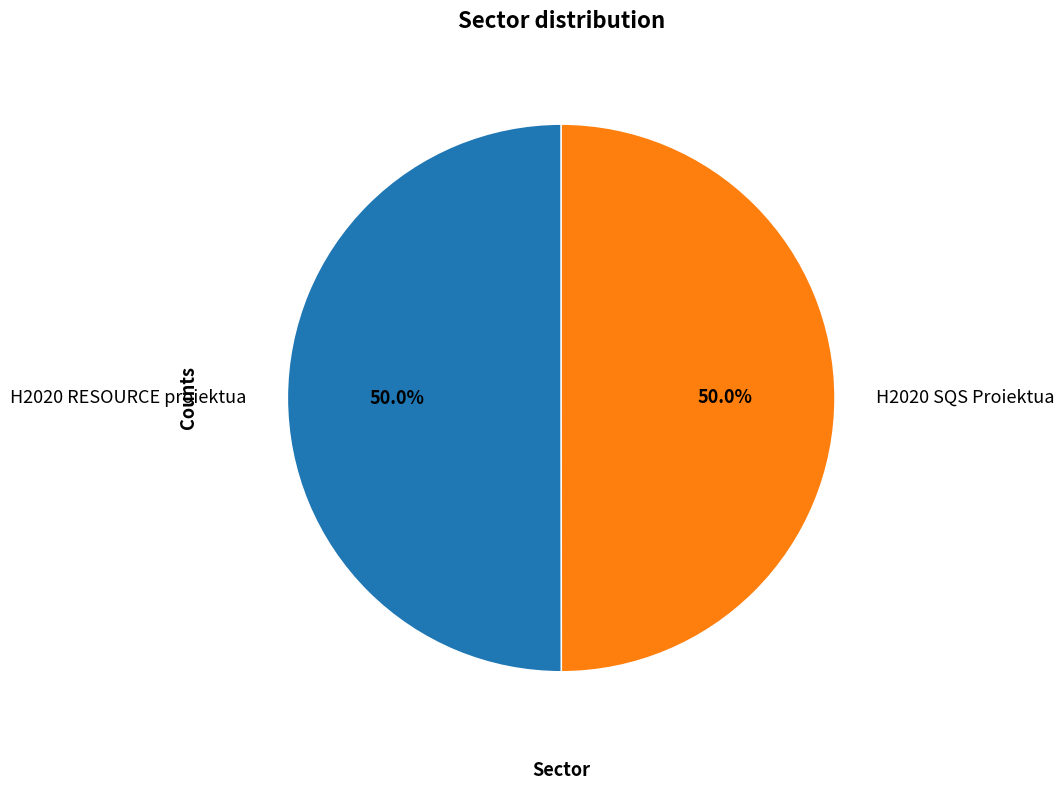

What is the ratio of the value at H2020 SQS Proiektua to the value at H2020 RESOURCE proiektua?

1.0